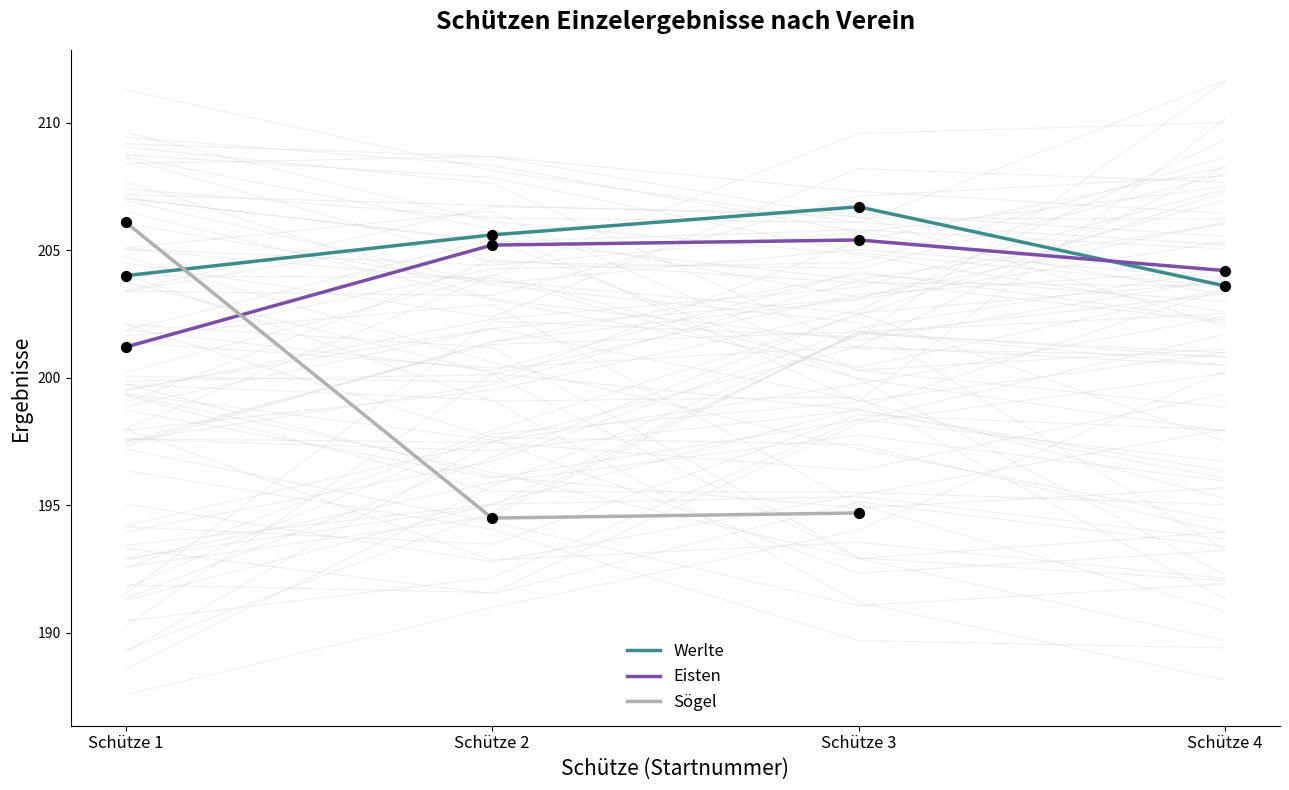

Which series reaches the minimum Y coordinate?

Sögel